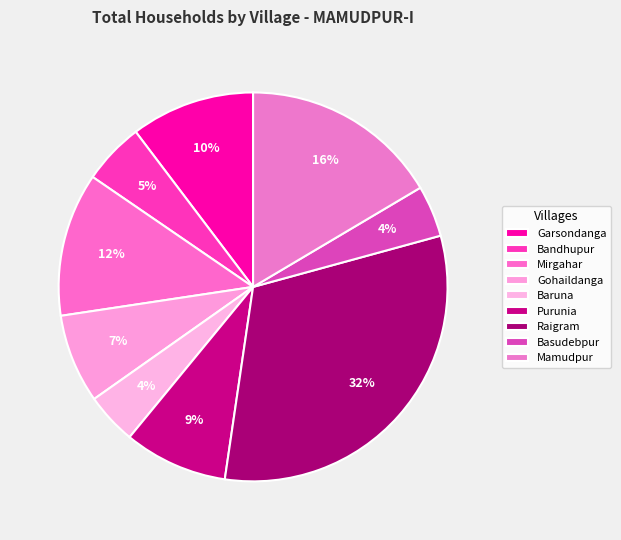

Count the number of slices in the pie.

9